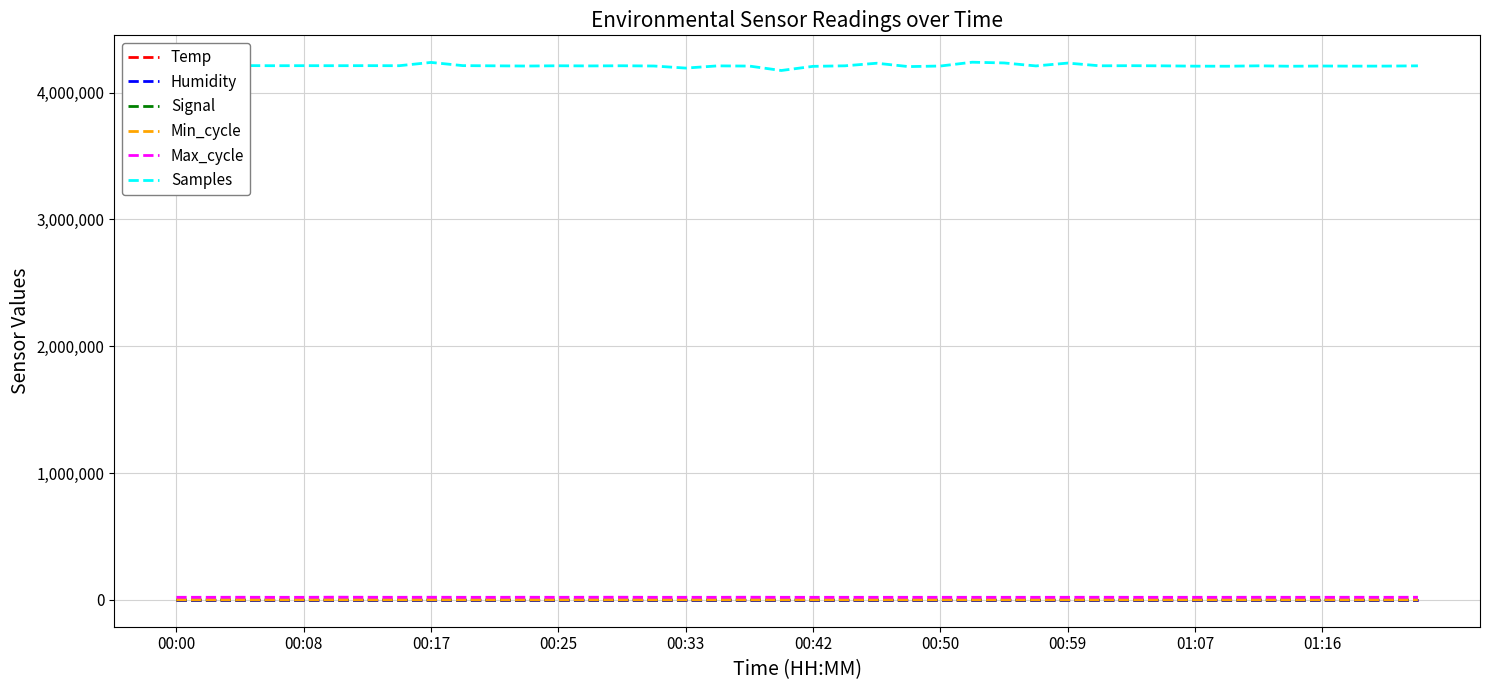

Which series has the largest total across all categories?

Samples